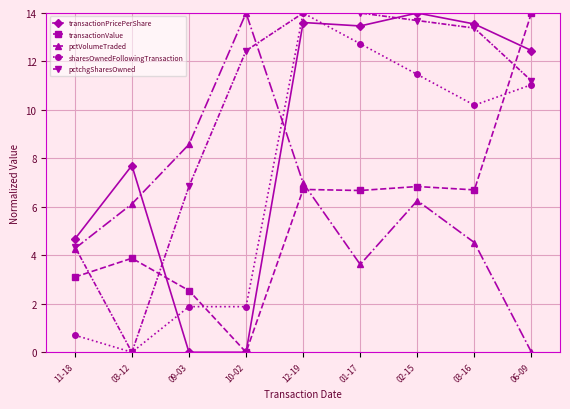

Between 12-19 and 03-16, which series saw the biggest shift?

sharesOwnedFollowingTransaction